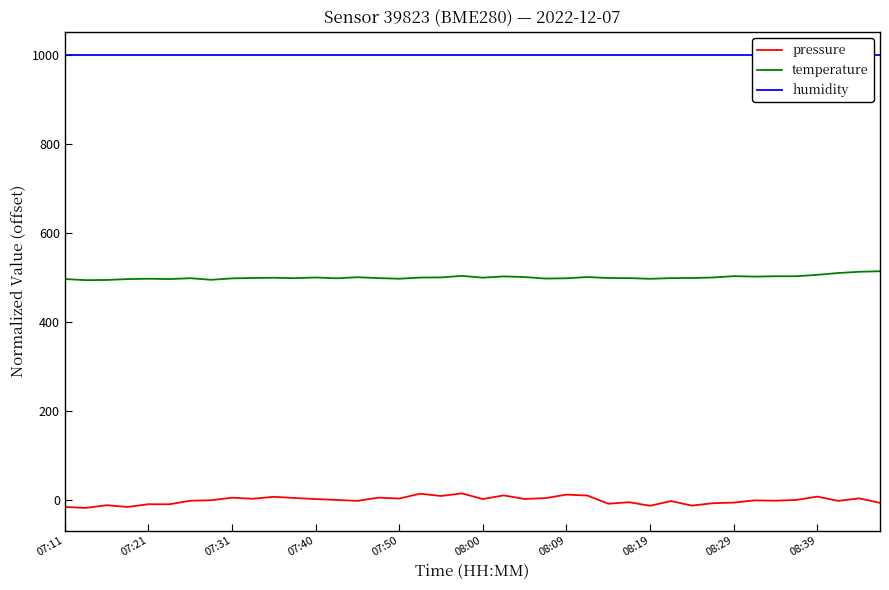

What is the sum of all humidity values?

40000.0